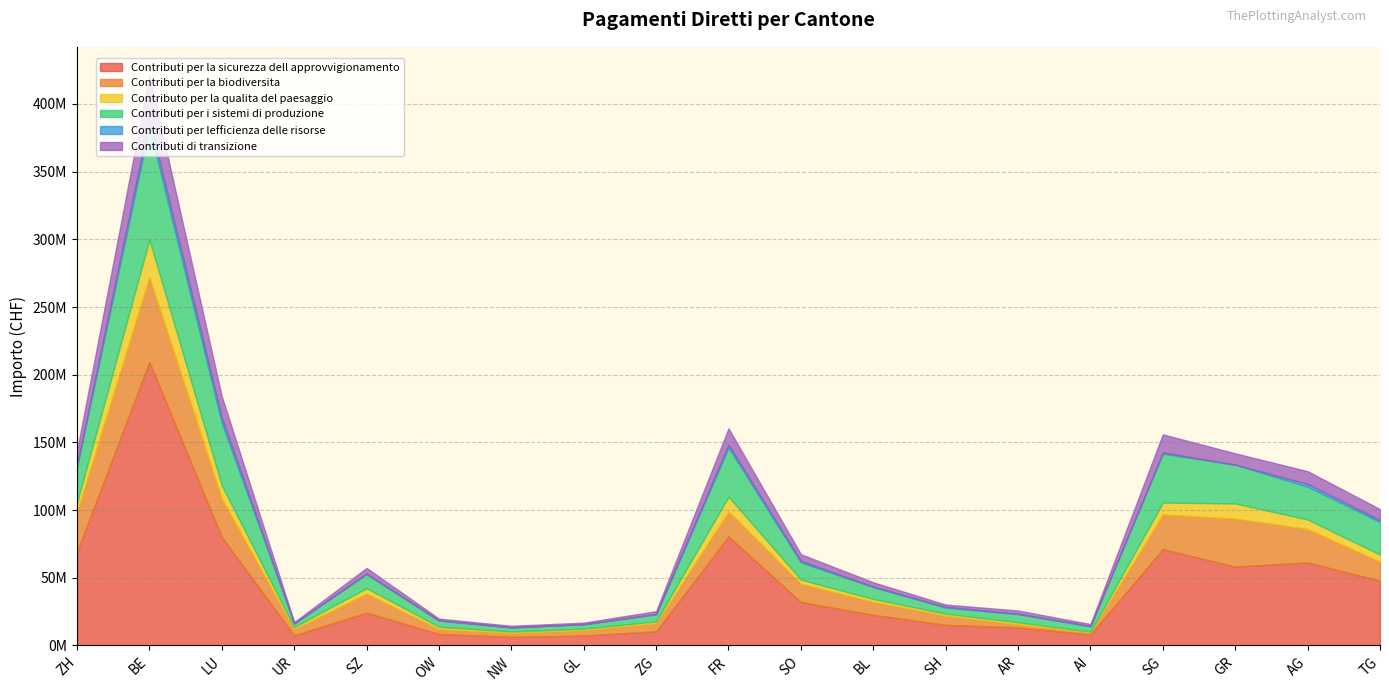

What is the difference between the highest and lowest values at SO?

31029597